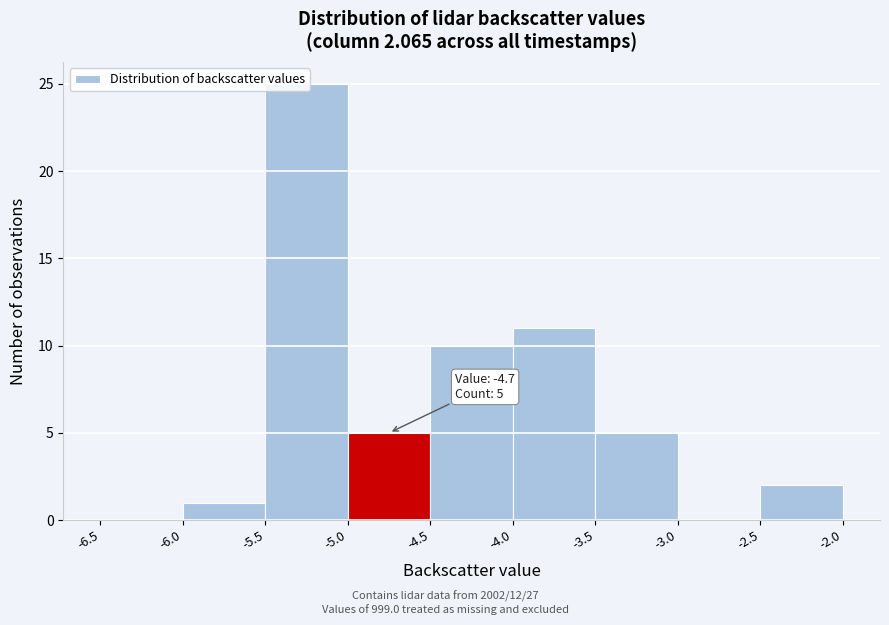

Which range on the x-axis has the tallest bar?

-5.5 to -5.0